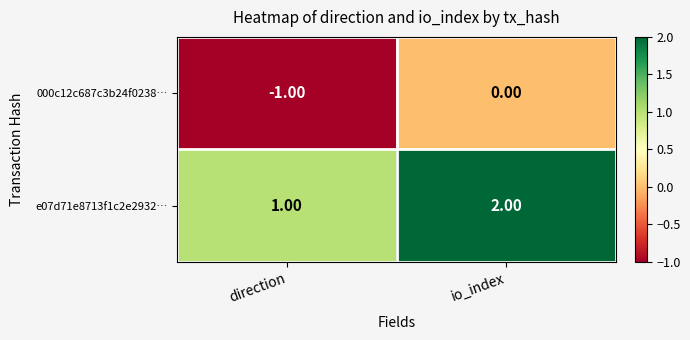

At which label is e07d71e8713f1c2e2932… closest to 1?

direction